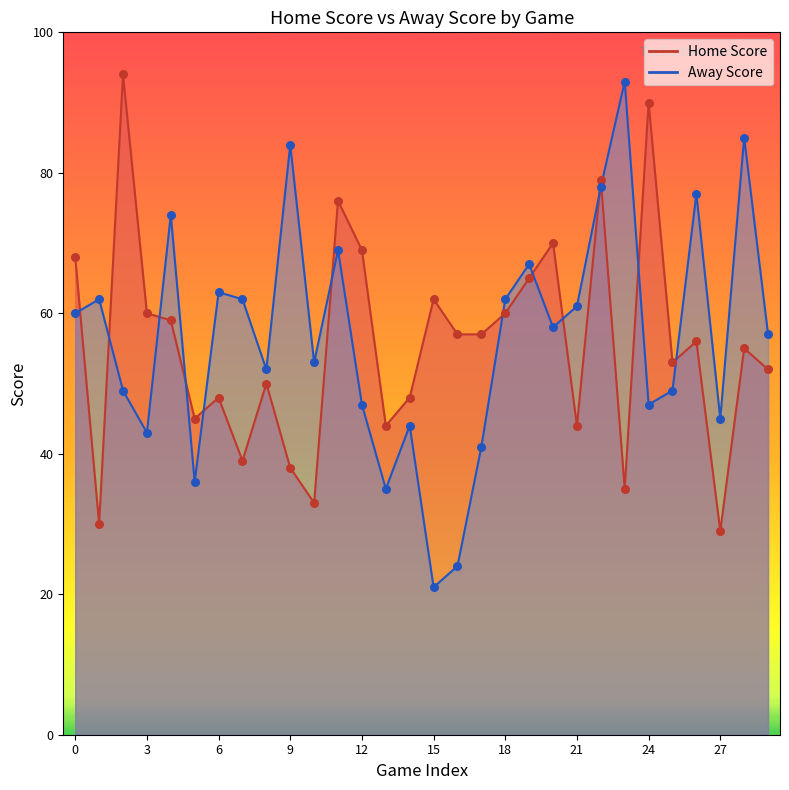

Which series has the largest total across all categories?

Away Score